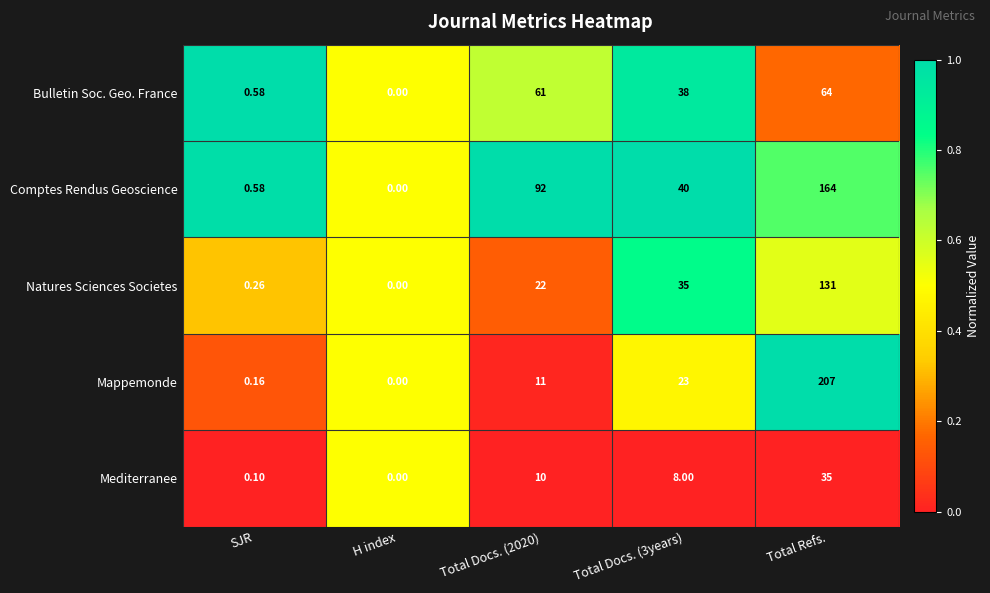

At Total Docs. (2020), list the series in order from largest to smallest.

Comptes Rendus Geoscience, Bulletin Soc. Geo. France, Natures Sciences Societes, Mappemonde, Mediterranee